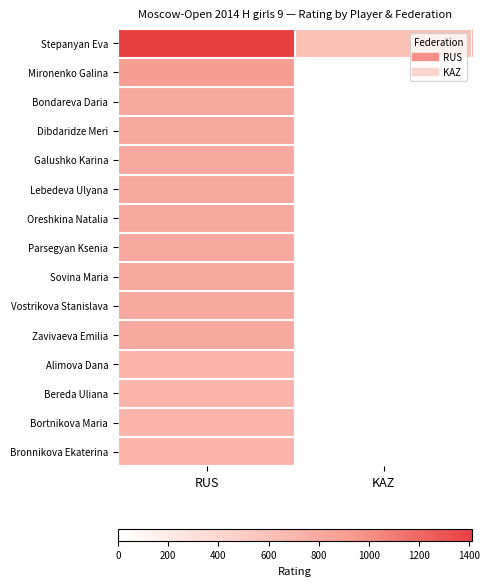

Between KAZ and RUS, which is larger?

RUS